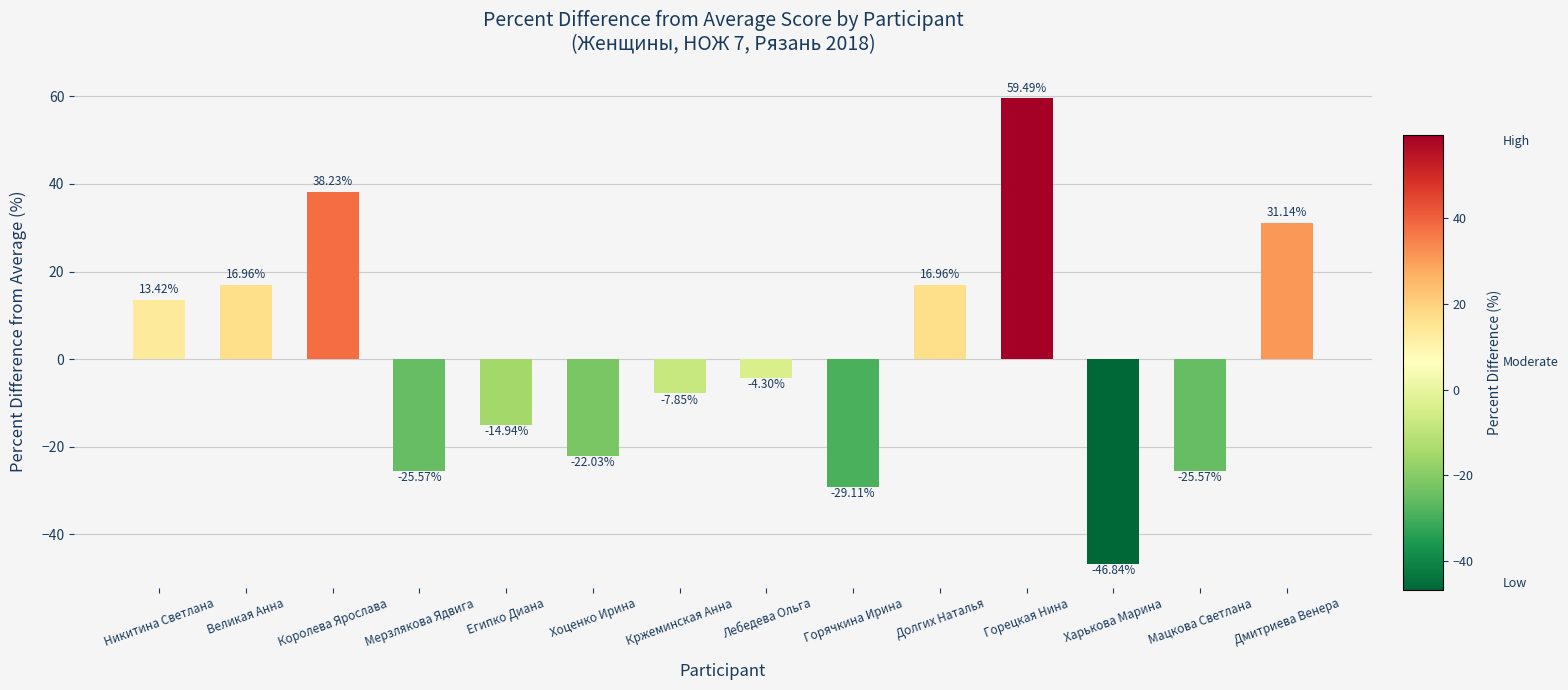

What is the sum of the values at Египко Диана and Дмитриева Венера?

16.2